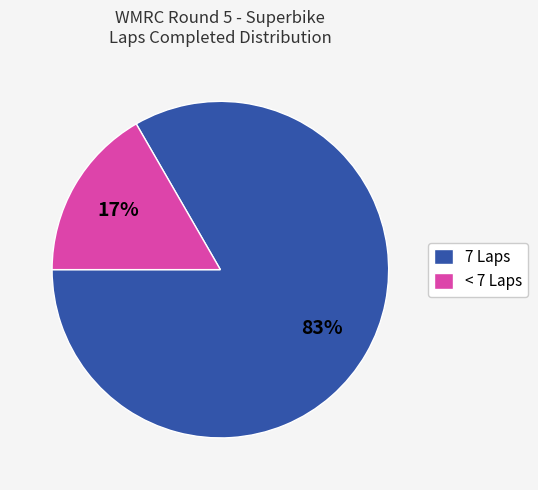

Combined, do < 7 Laps and 7 Laps account for over 50%?

Yes